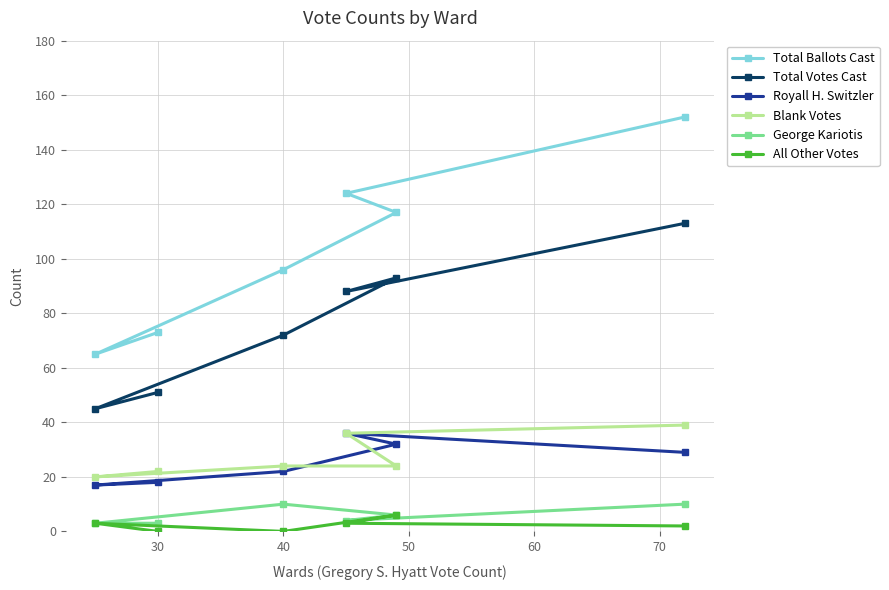

What are all the series names shown in the legend?

Total Ballots Cast, Total Votes Cast, Royall H. Switzler, Blank Votes, George Kariotis, All Other Votes